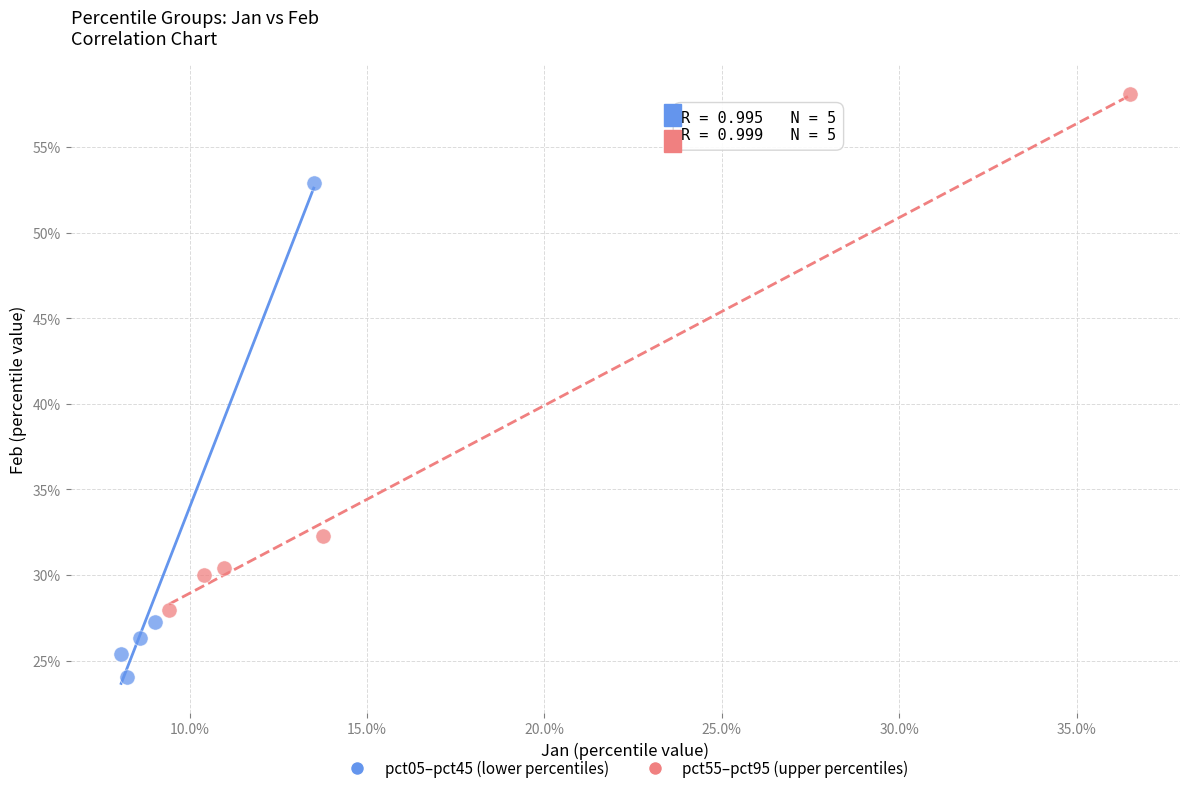

What are all the series names shown in the legend?

pct05–pct45 (lower percentiles), pct55–pct95 (upper percentiles)